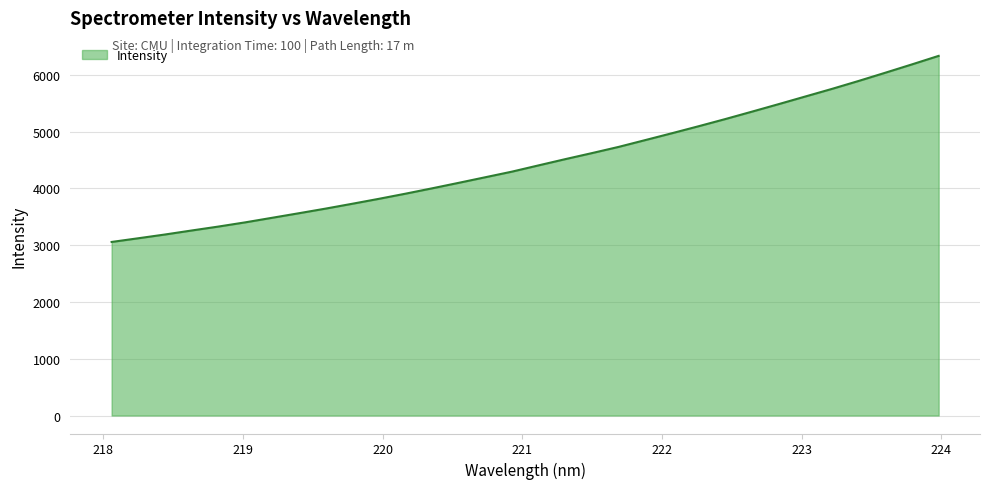

What is the smallest value displayed?

3056.9